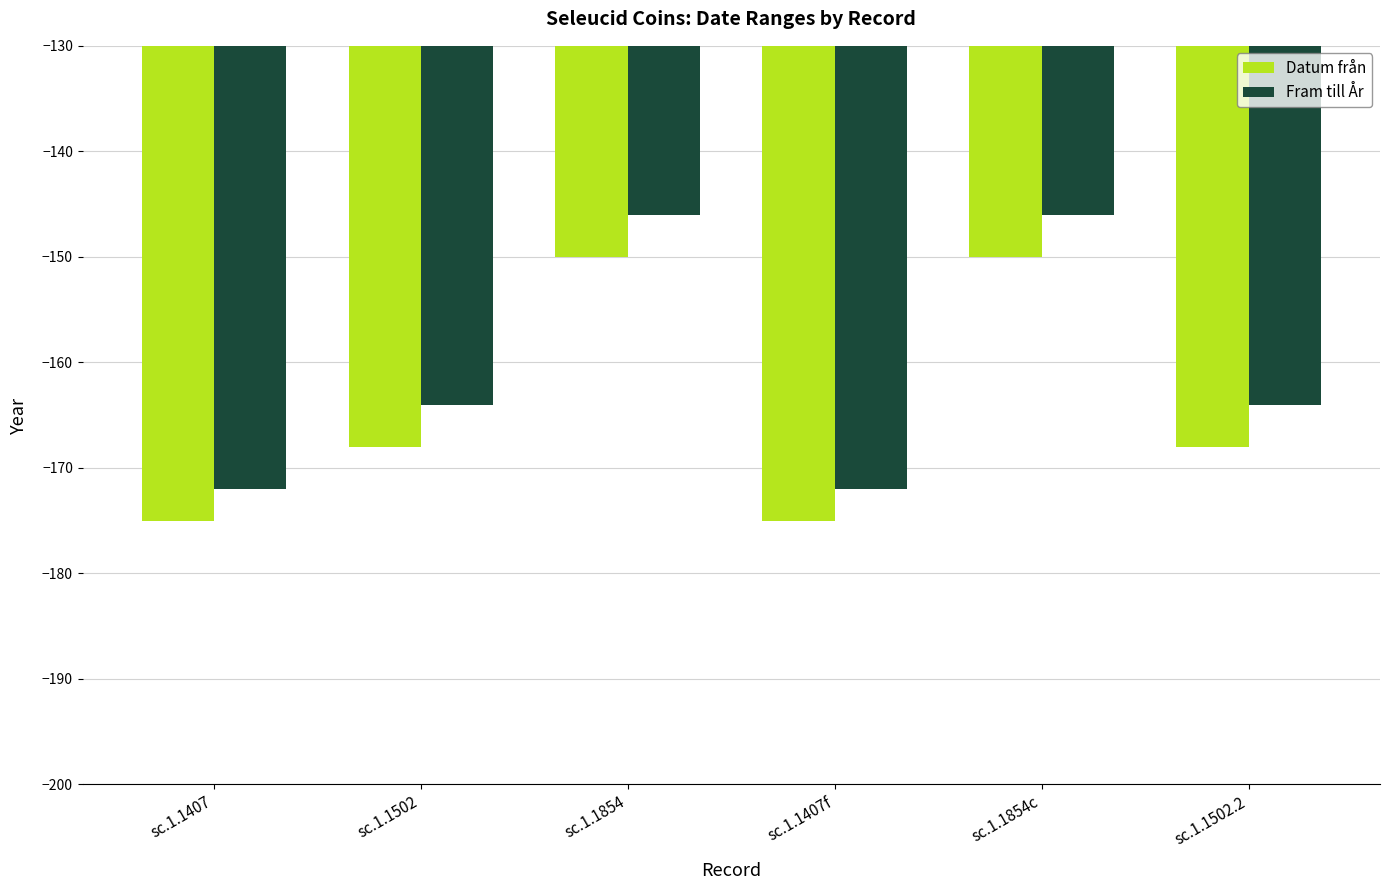

Are the bars horizontal?

No